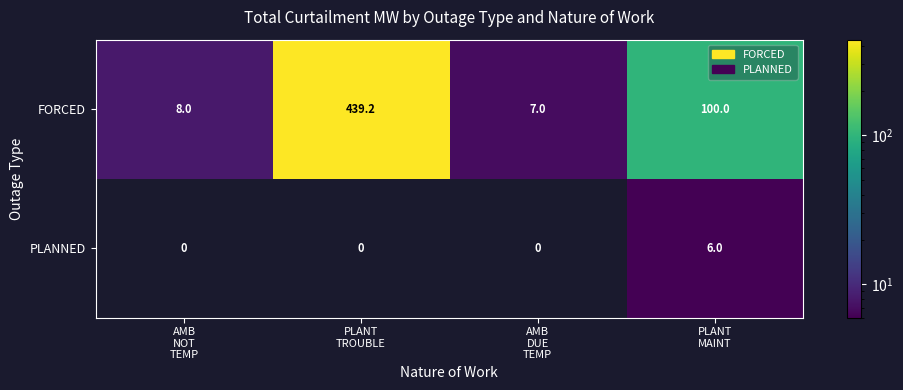

At PLANT
MAINT, list the series in order from smallest to largest.

PLANNED, FORCED